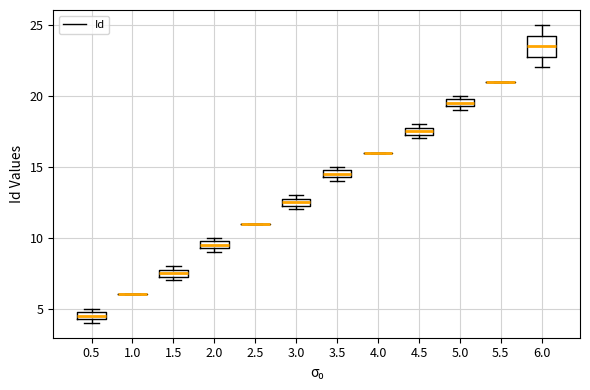

Comparing the boxes themselves (not the whiskers), which one is the tallest?

6.0